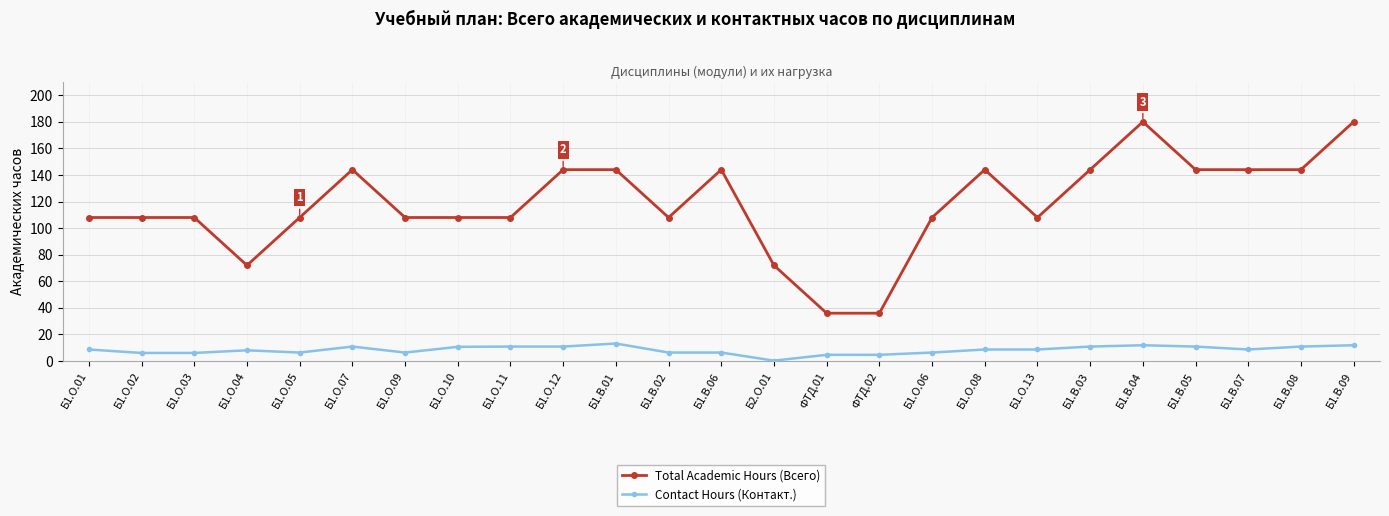

List the series in order of their peak value, highest first.

Total Academic Hours (Всего), Contact Hours (Контакт.)